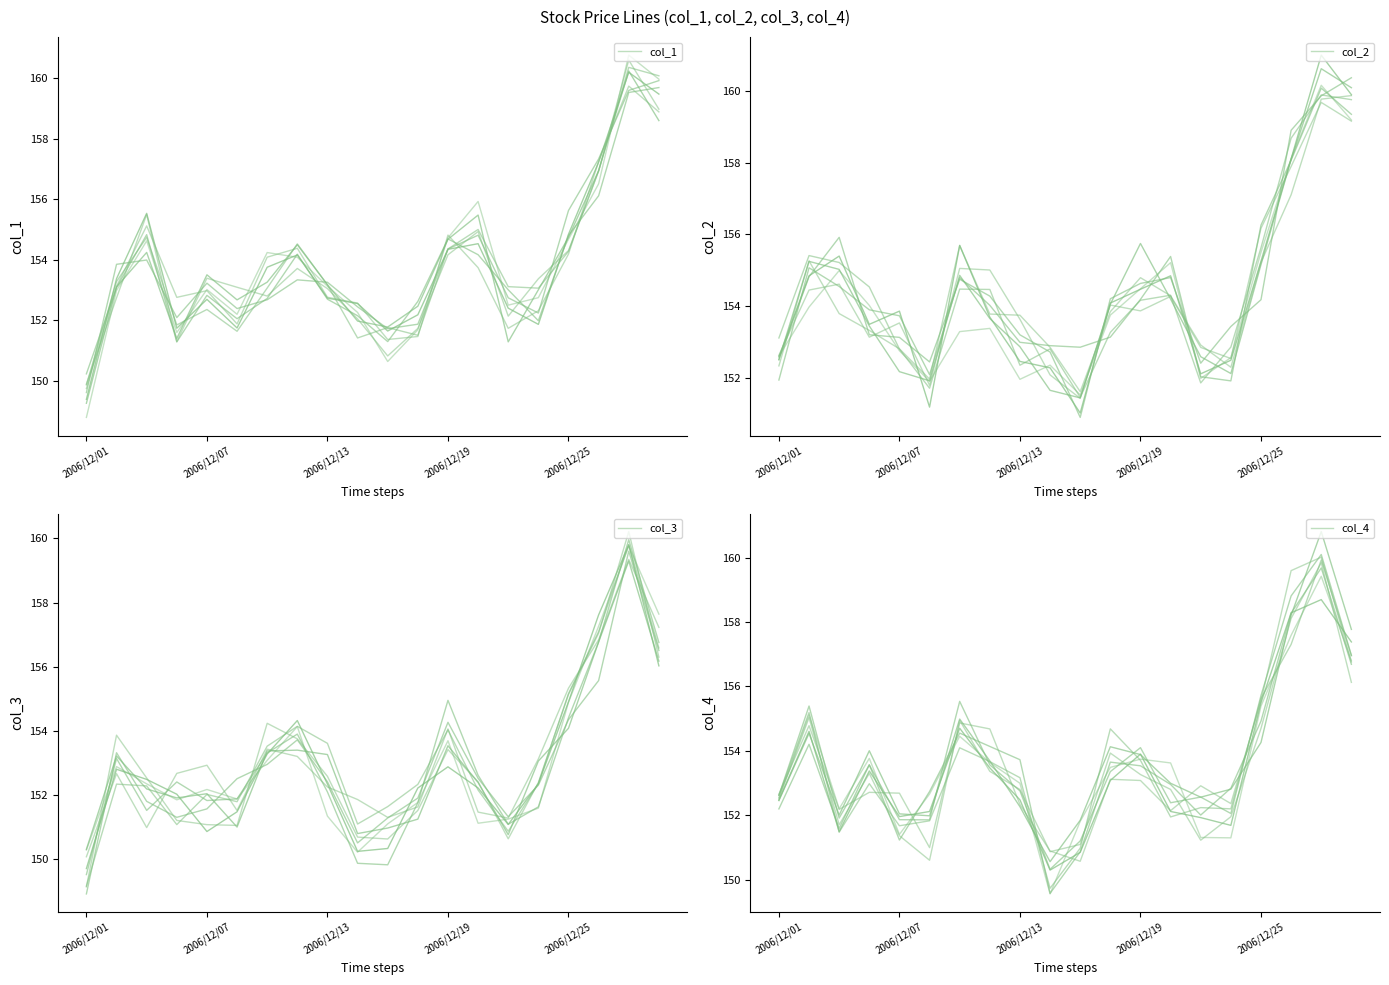

Which series changed the most between 2006/12/25 and 6?

col_4